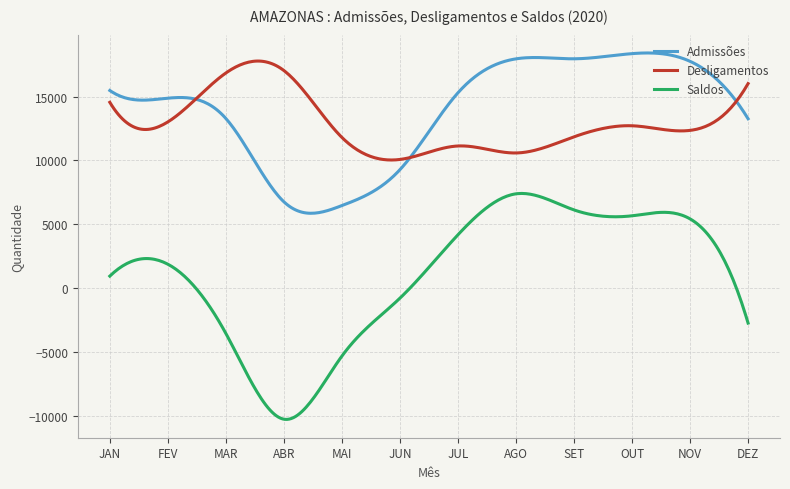

What is the lowest value of the Desligamentos series?

10028.9